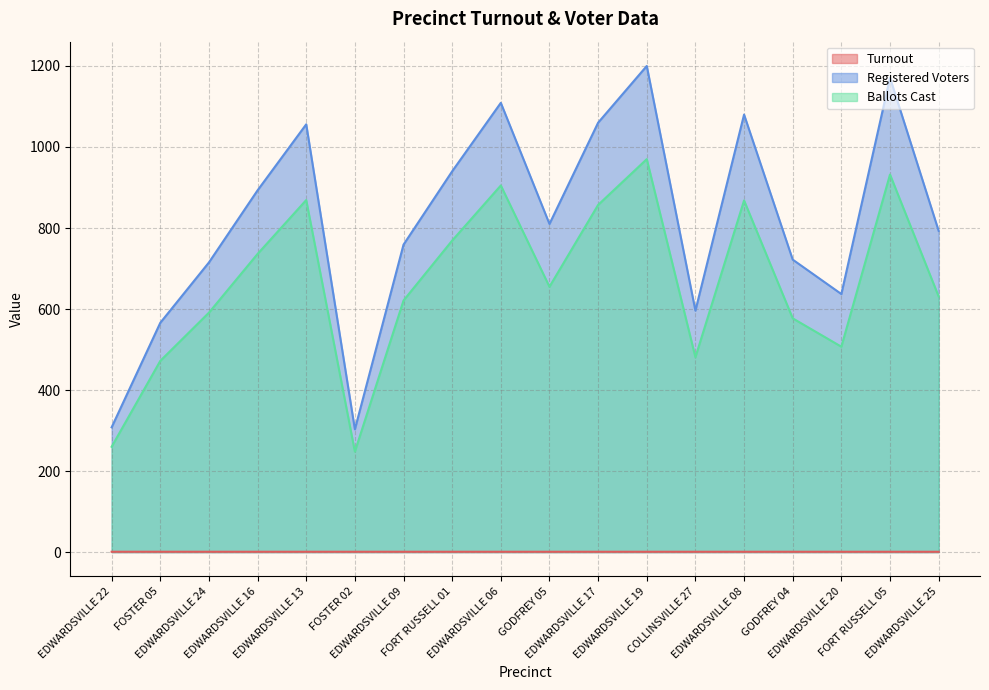

Which series has the largest total across all categories?

Registered Voters